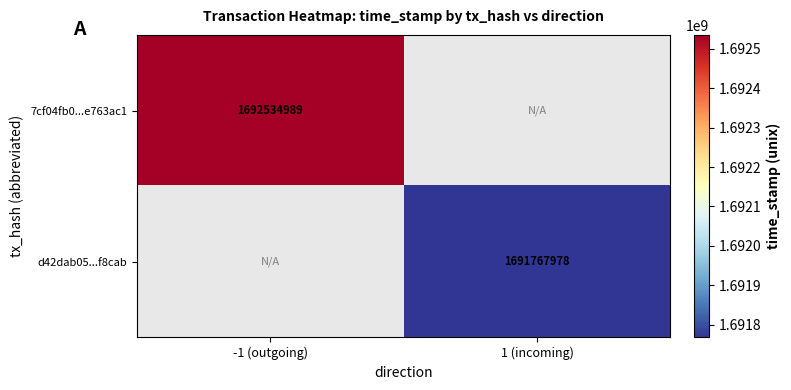

Between -1 (outgoing) and 1 (incoming), which is larger?

-1 (outgoing)